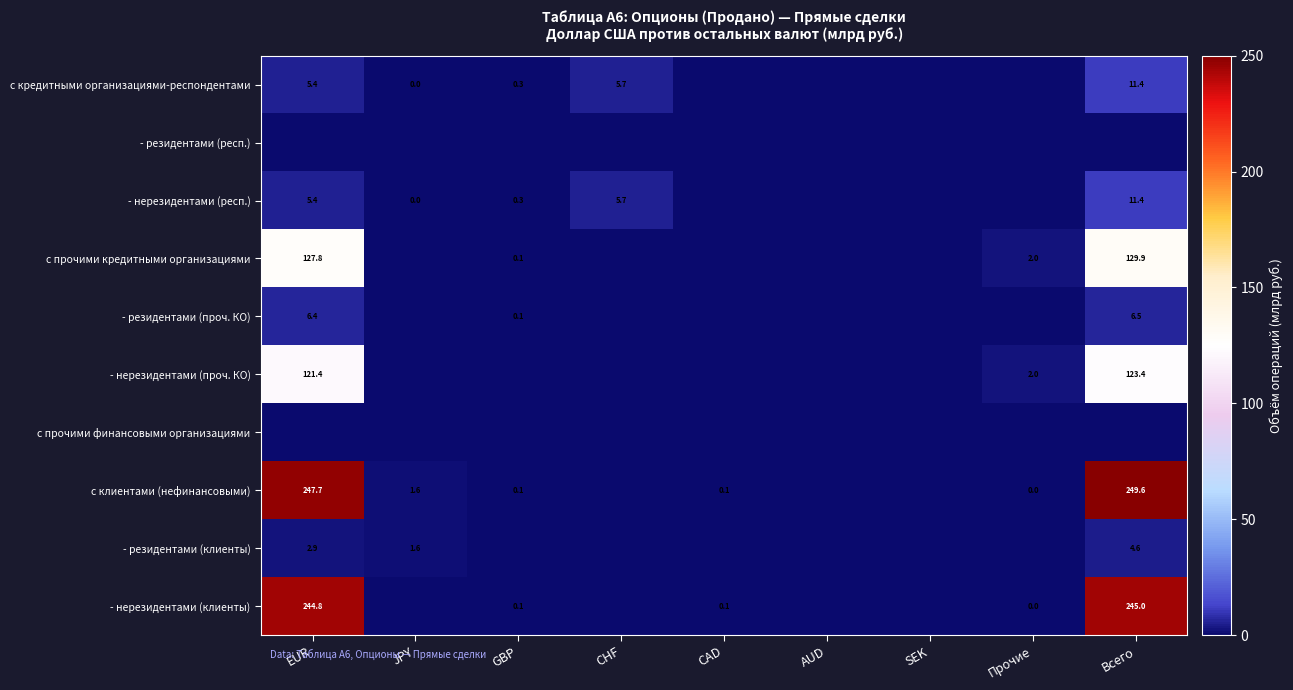

Is the value of - нерезидентами (проч. КО) at Всего greater than the value of с кредитными организациями-респондентами at EUR?

Yes